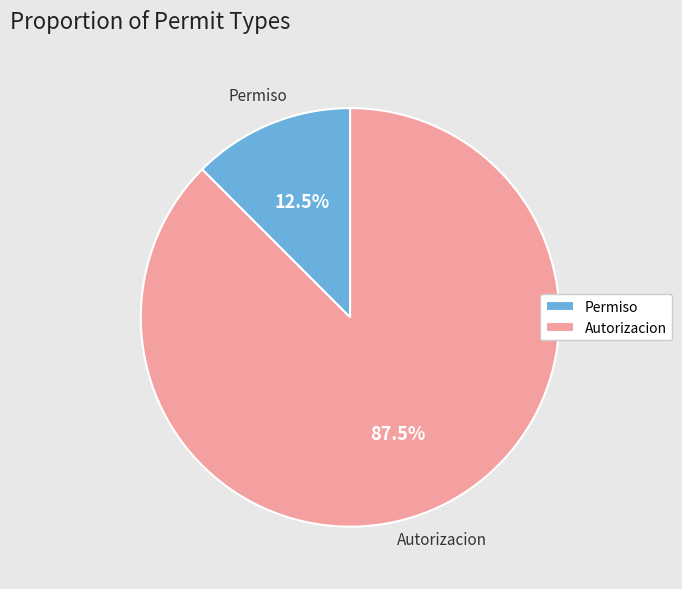

Combined, do Autorizacion and Permiso account for over 50%?

Yes